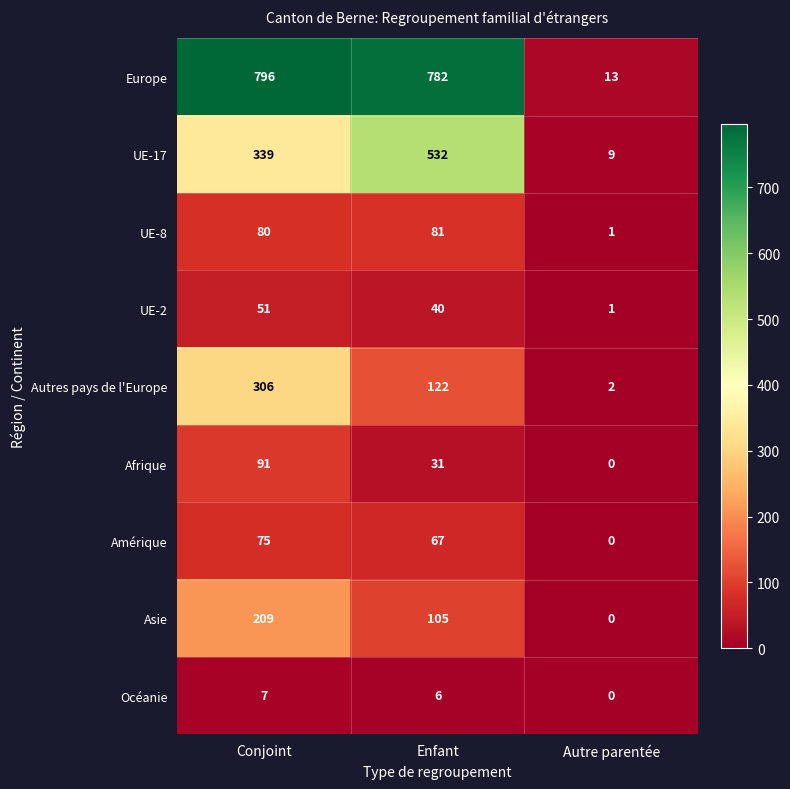

Reading right to left, extract all data points from this chart.

Europe: 13	782	796
UE-17: 9	532	339
UE-8: 1	81	80
UE-2: 1	40	51
Autres pays de l'Europe: 2	122	306
Afrique: 0	31	91
Amérique: 0	67	75
Asie: 0	105	209
Océanie: 0	6	7